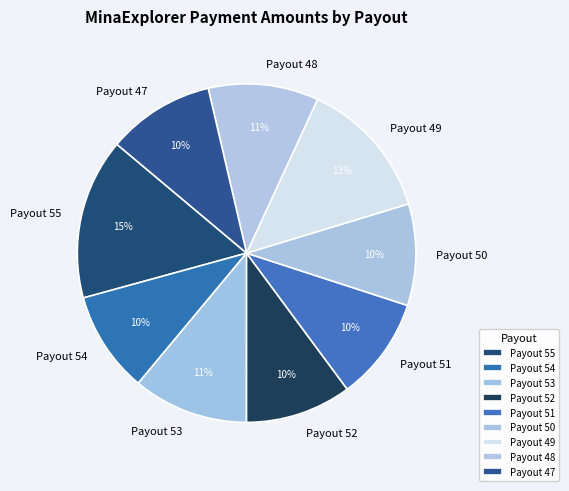

Does Payout 47 account for over 50% of the chart?

No